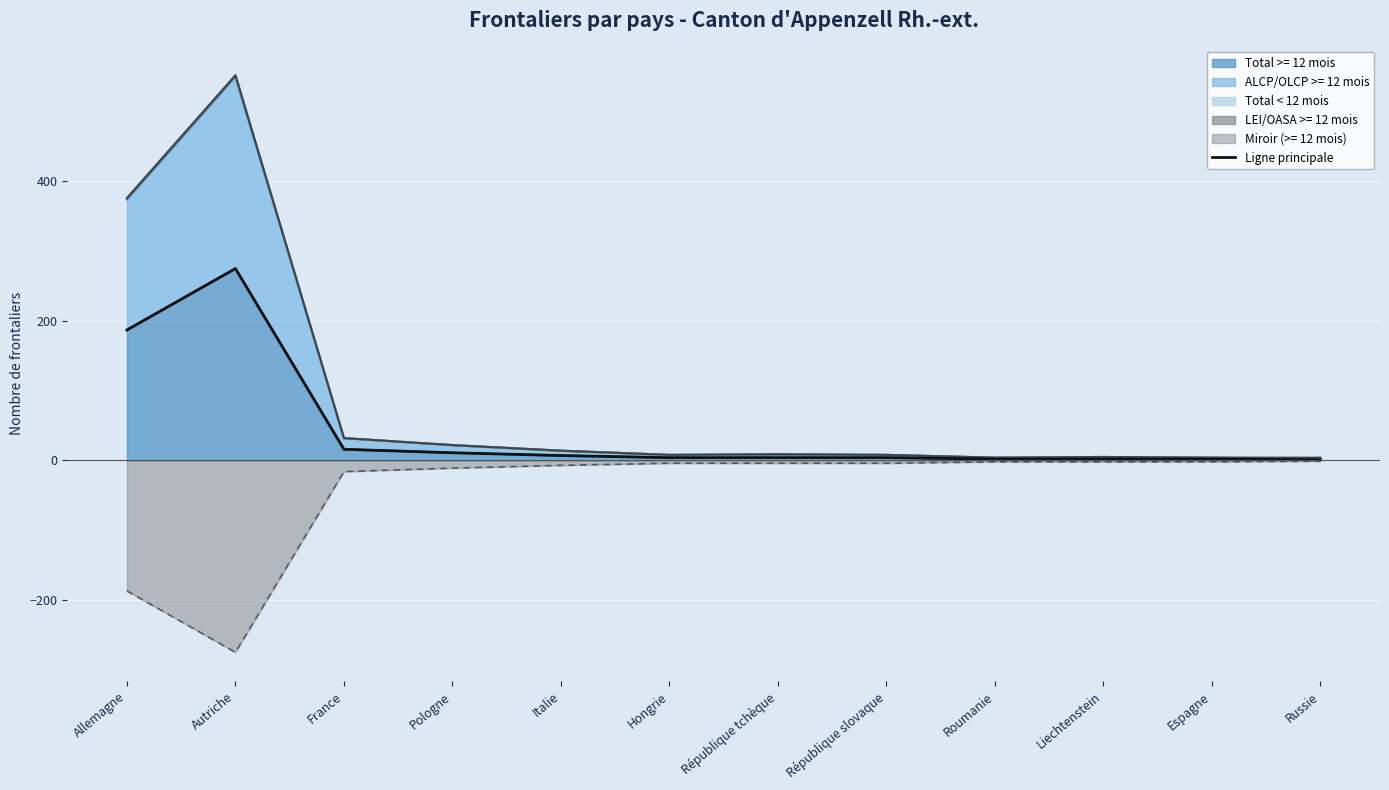

True or false: the data shows 22 at France.

False